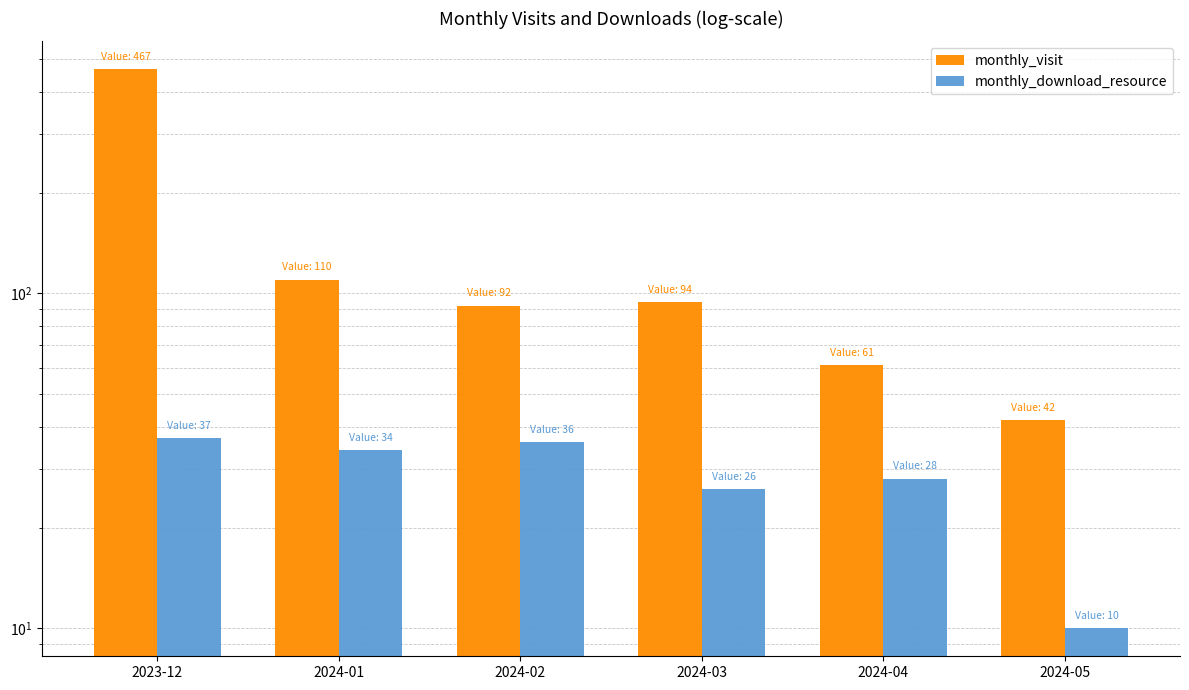

List the labels in order of monthly_visit value, smallest first.

2024-05, 2024-04, 2024-02, 2024-03, 2024-01, 2023-12